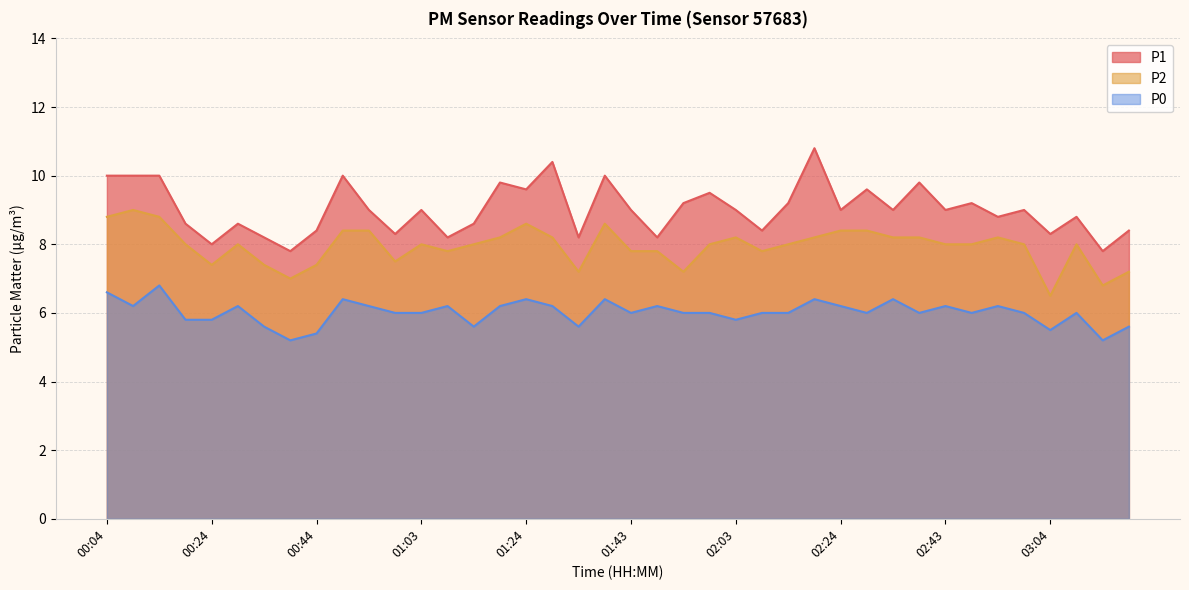

What is the sum of the P0 values at 01:54 and 03:14?

11.2